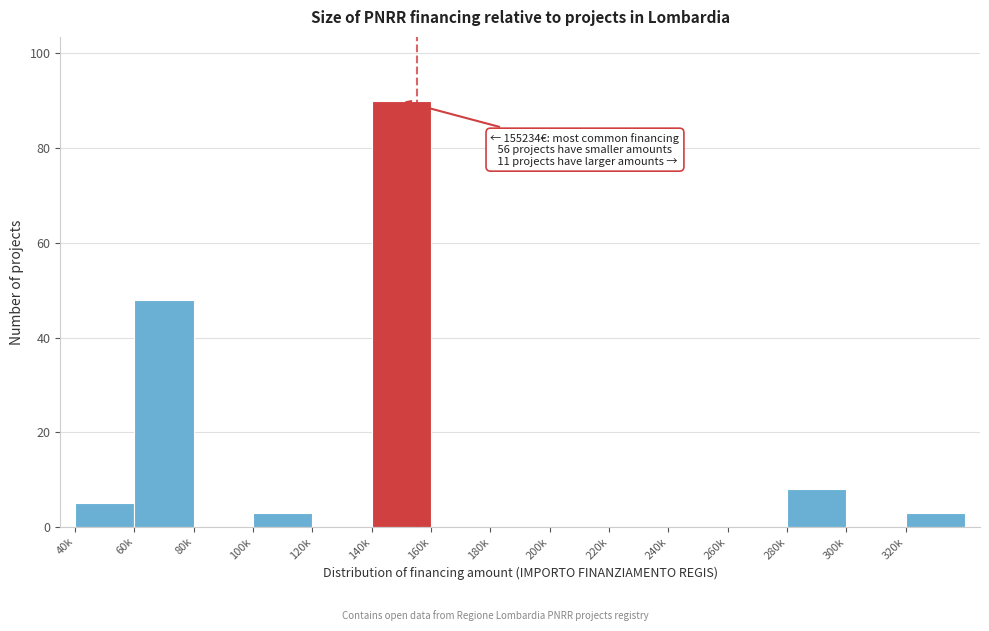

Reading left to right, what are all the values shown in this chart?

40k=5	60k=48	80k=0	100k=3	120k=0	140k=90	160k=0	180k=0	200k=0	220k=0	240k=0	260k=0	280k=8	300k=0	320k=3